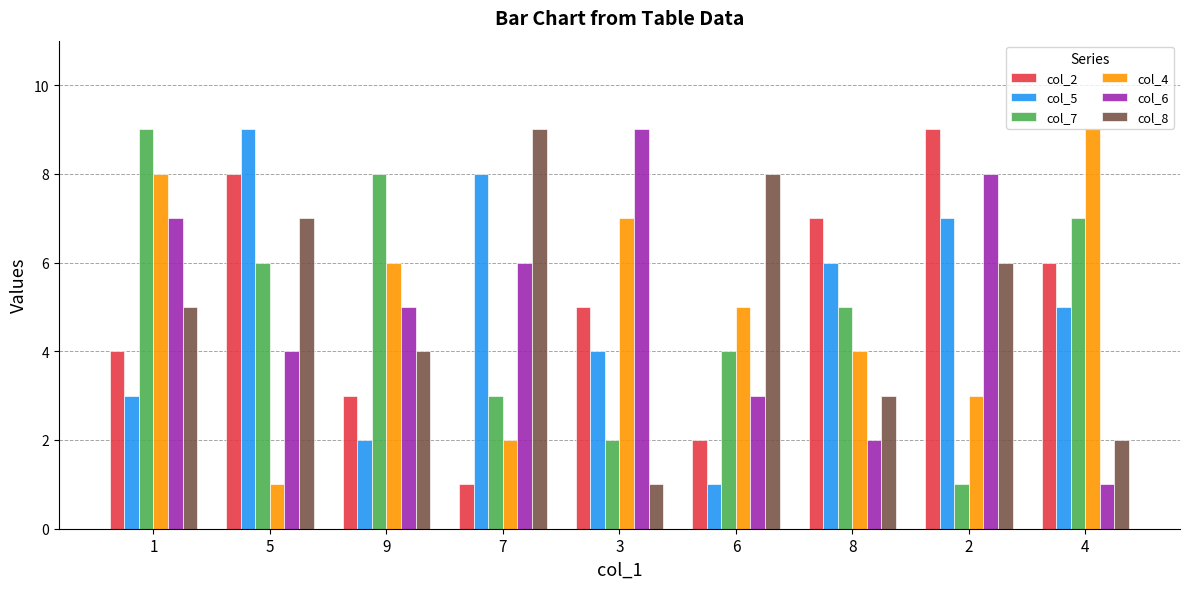

What is the label of the 7th bar from the left?

8